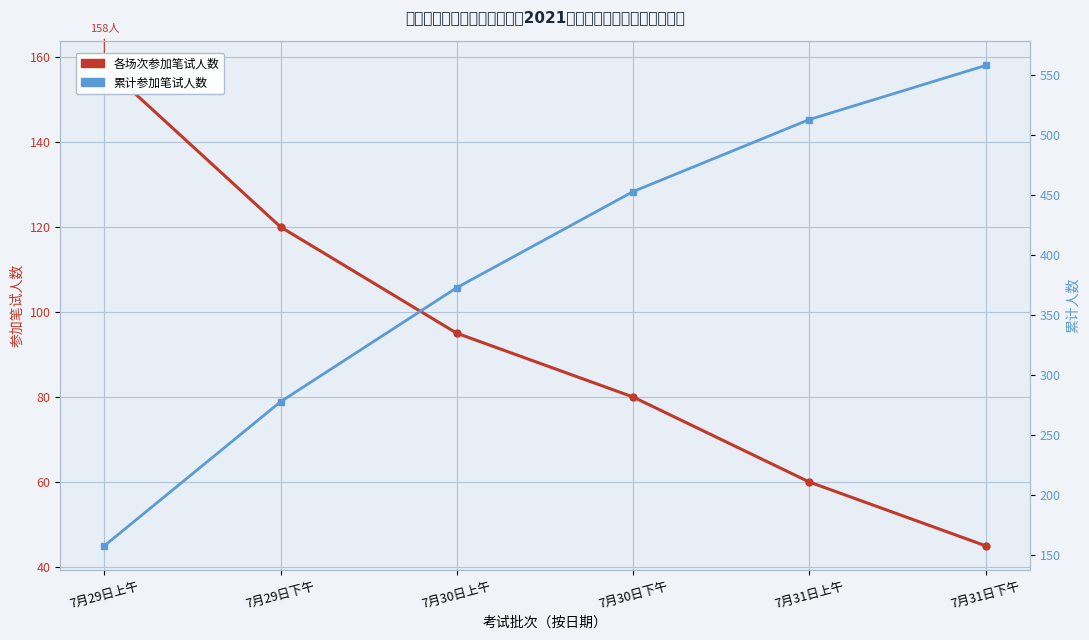

What is the difference between the maximum and minimum values in the 累计参加笔试人数 series?

400